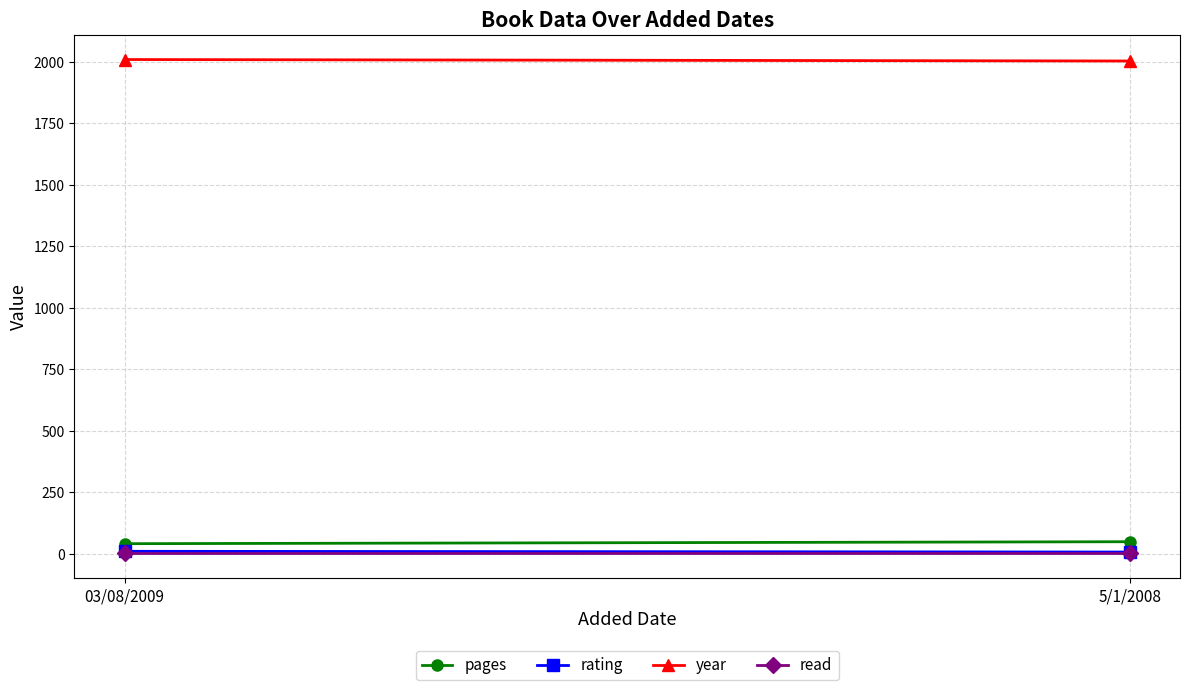

Reading left to right, transcribe all the data shown in this chart.

pages: 03/08/2009=40	5/1/2008=48
rating: 03/08/2009=9	5/1/2008=6
year: 03/08/2009=2009	5/1/2008=2003
read: 03/08/2009=1	5/1/2008=1